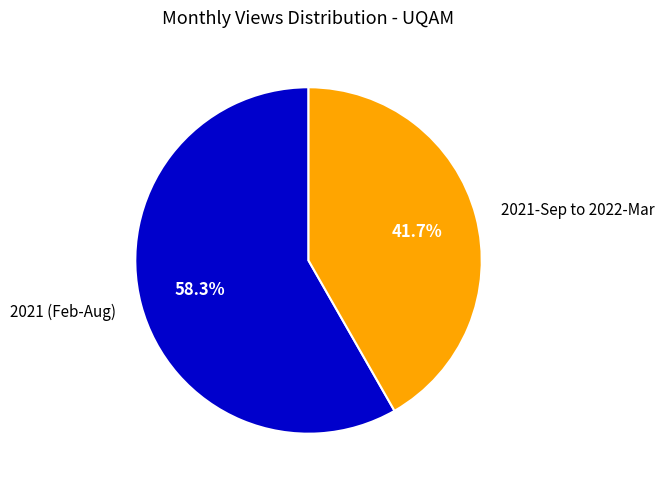

To the nearest percent, what is the average slice percentage?

50%